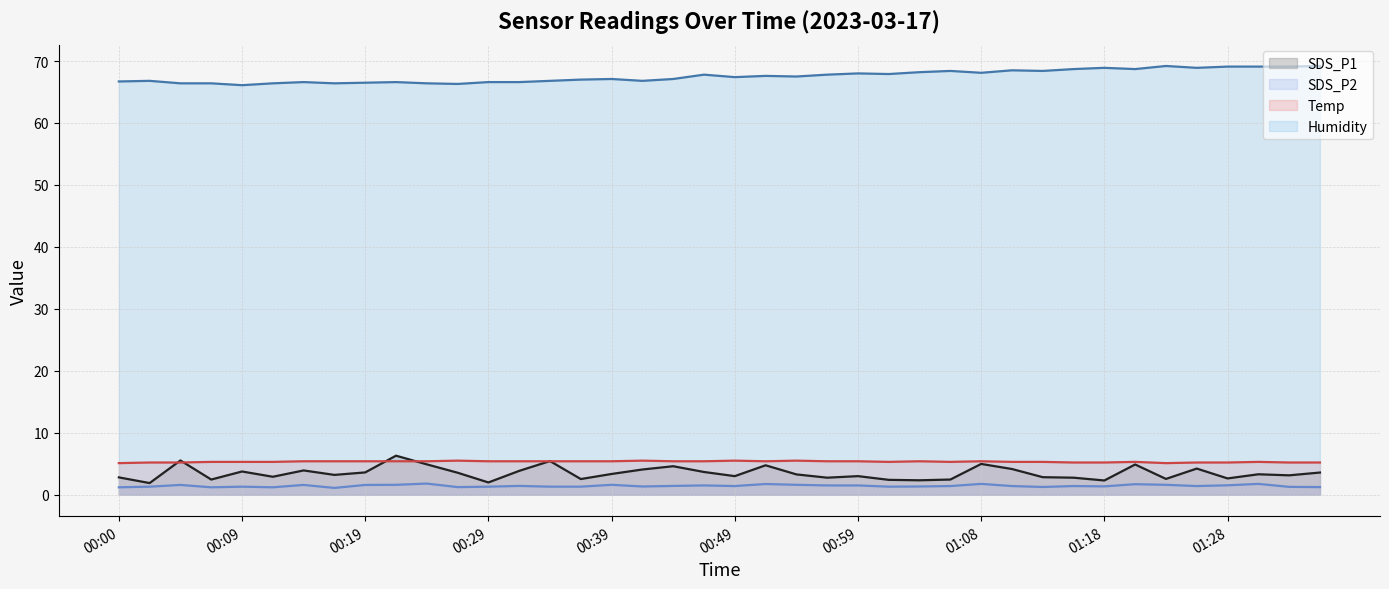

The SDS_P2 (line) series shows 2.1 at 25. True or false?

False